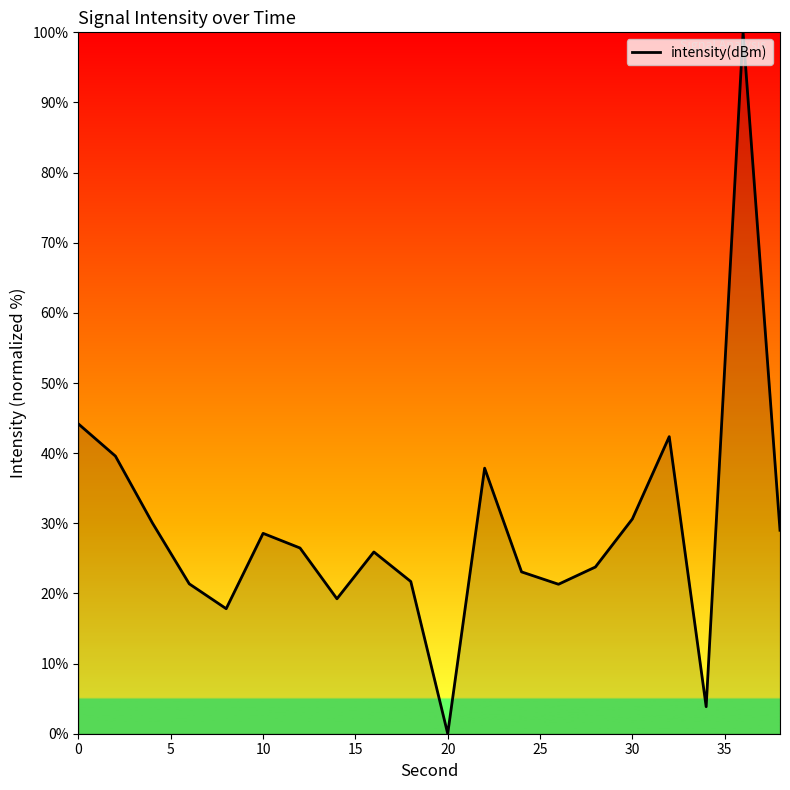

How many distinct data groups are displayed?

1